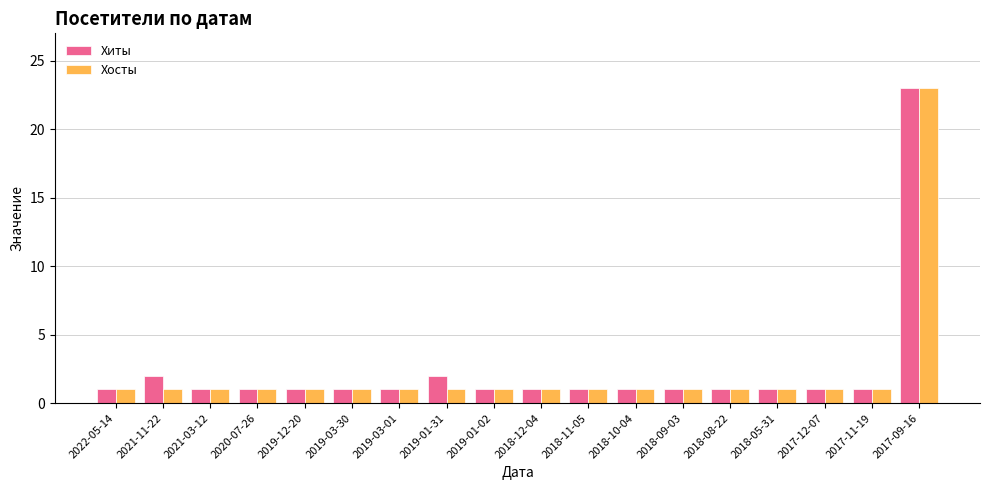

What is the lowest value of the Хосты series?

1